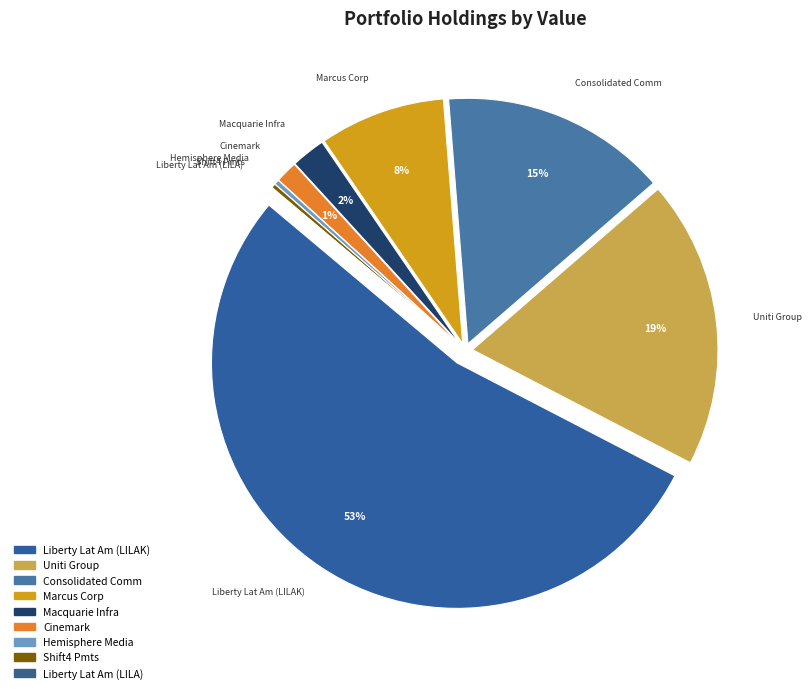

What is the majority slice?

Liberty Latin America (LILAK)